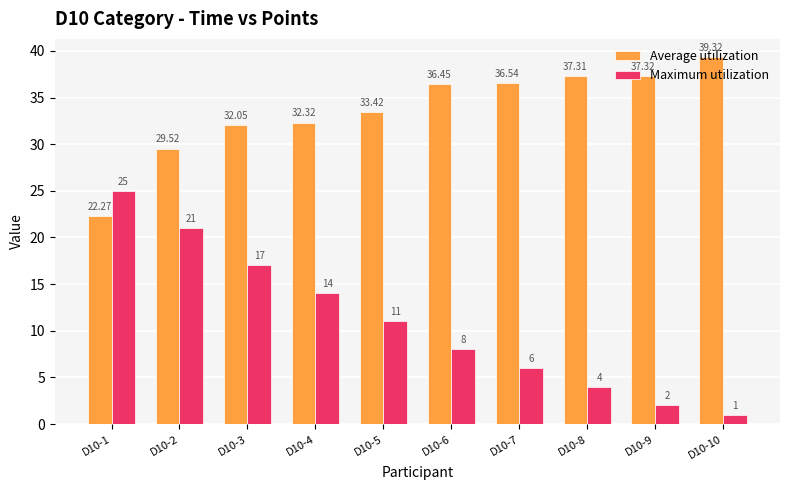

At which label is Average utilization closest to 30?

D10-2